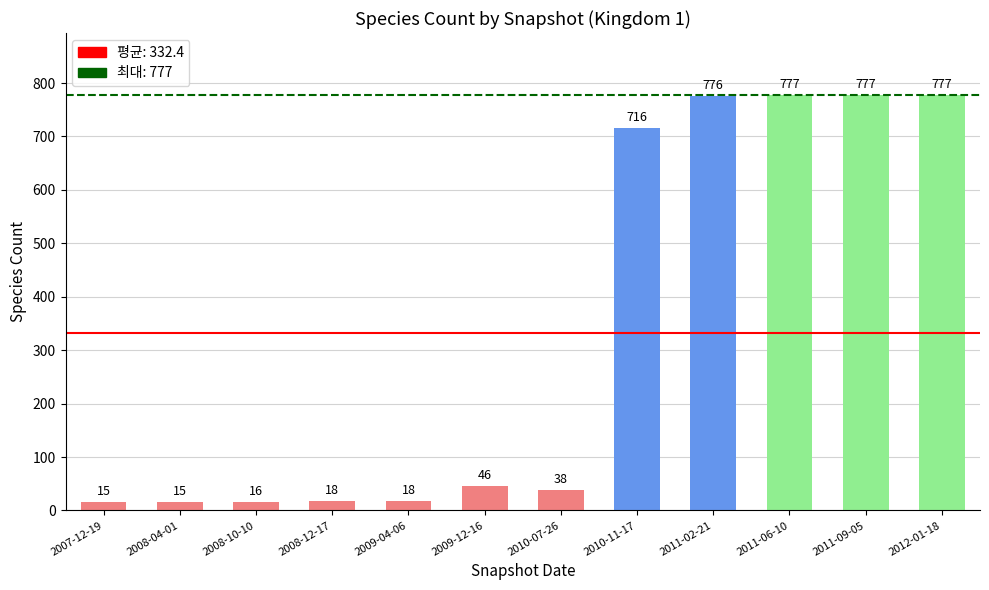

Between 2010-11-17 and 2011-02-21, which is larger?

2011-02-21